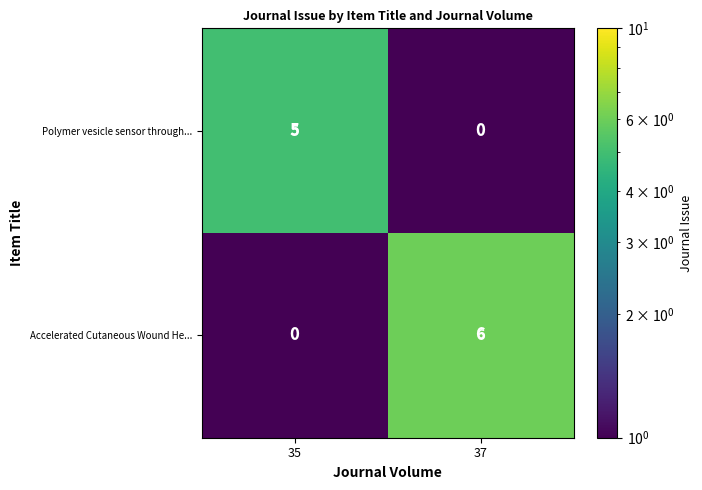

The value of Accelerated Cutaneous Wound He... at 37 is 10. True or false?

False